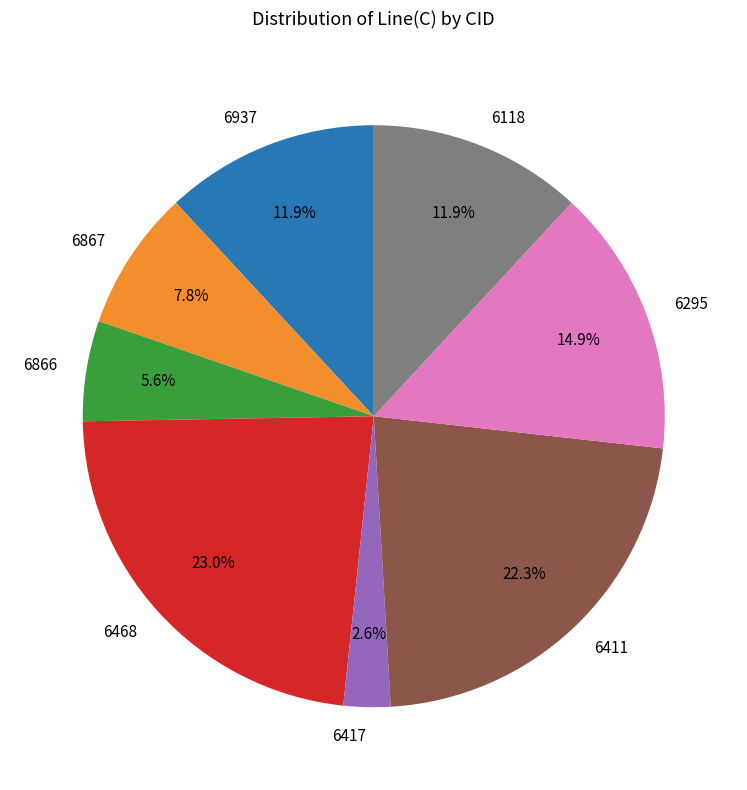

Is it true that 6417 is 3% of the pie?

True